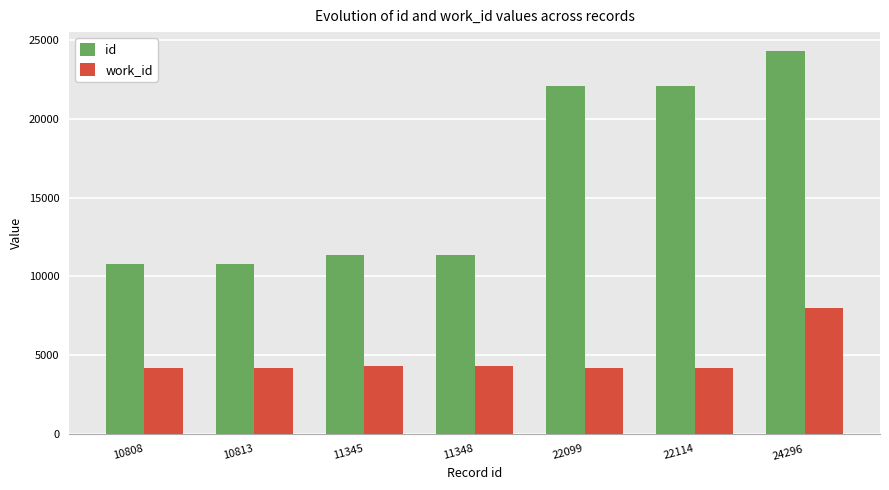

The value of id at 22114 is 22114. True or false?

True